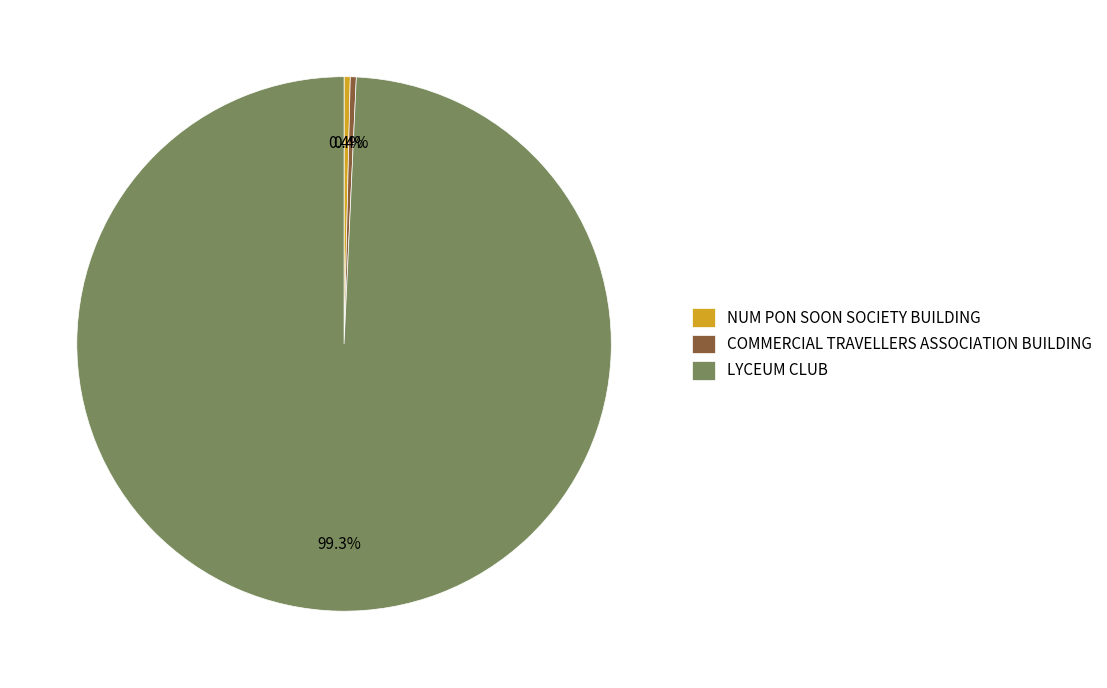

Approximately how many times larger is the value at LYCEUM CLUB compared to COMMERCIAL TRAVELLERS ASSOCIATION BUILDING?

275.3